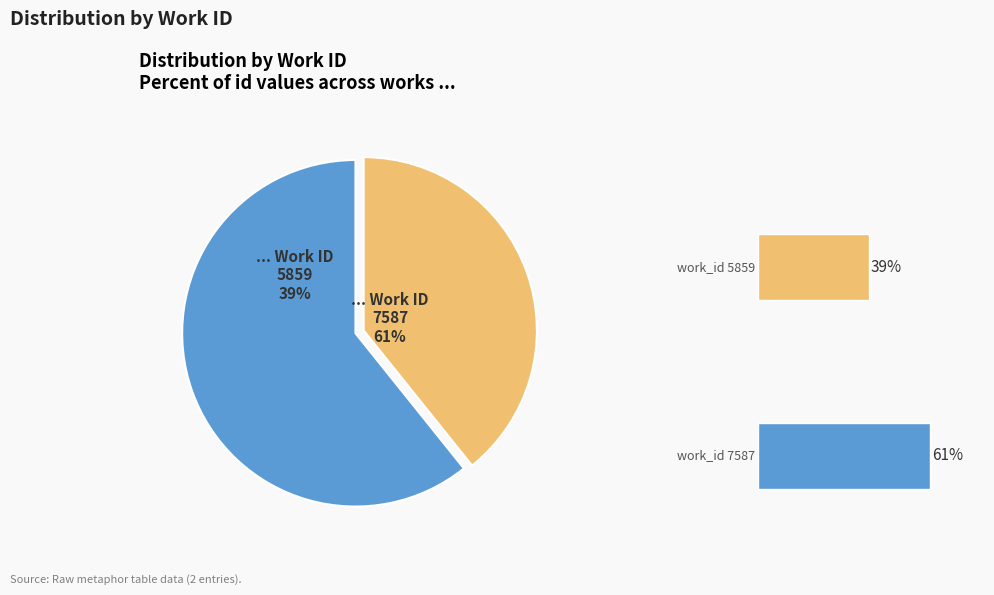

How many segments does this pie chart have?

2